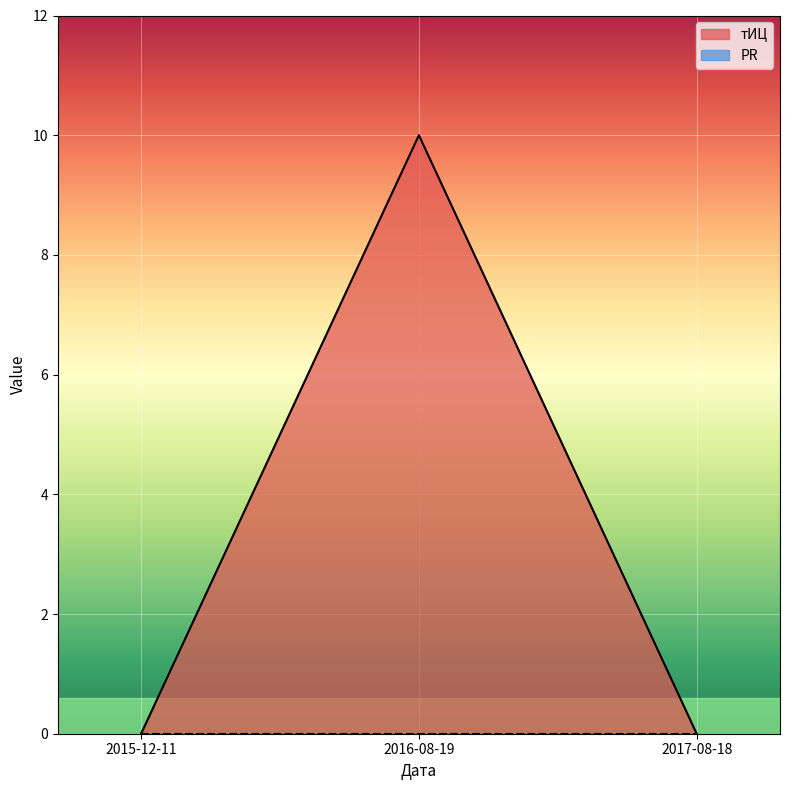

Does the chart display data point markers on the line(s)?

No